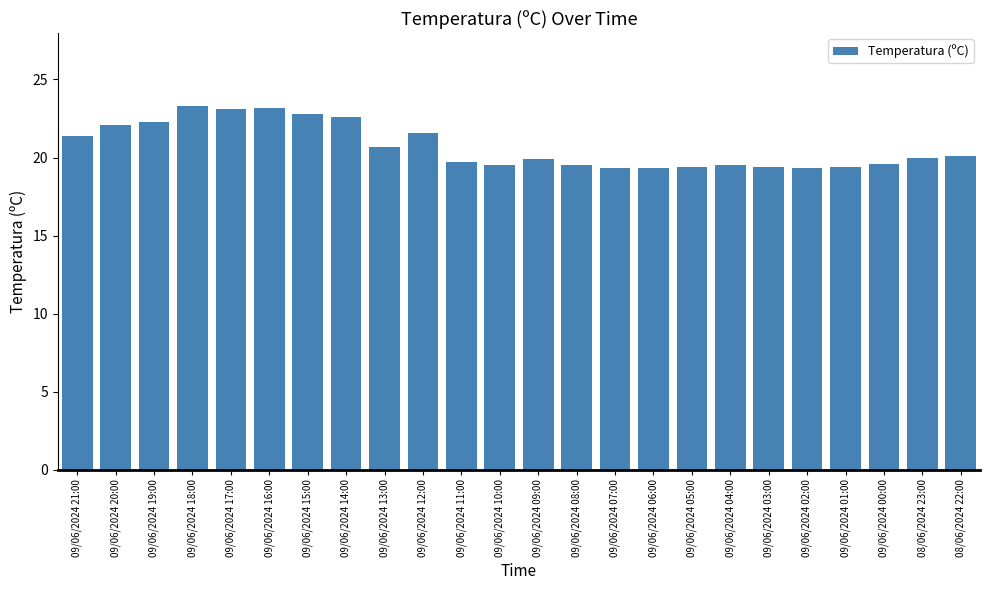

Between 09/06/2024 04:00 and 09/06/2024 12:00, which is larger?

09/06/2024 12:00